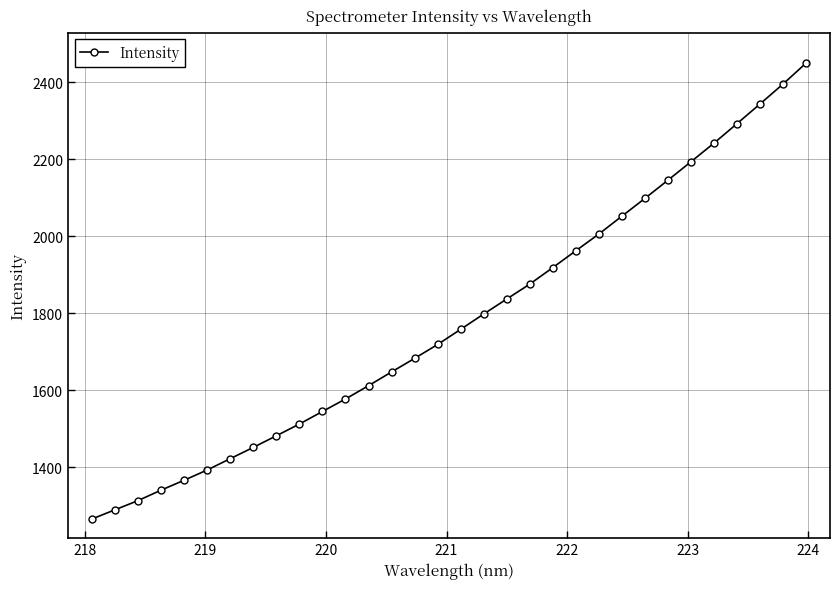

What is the maximum value shown in the chart?

2449.9